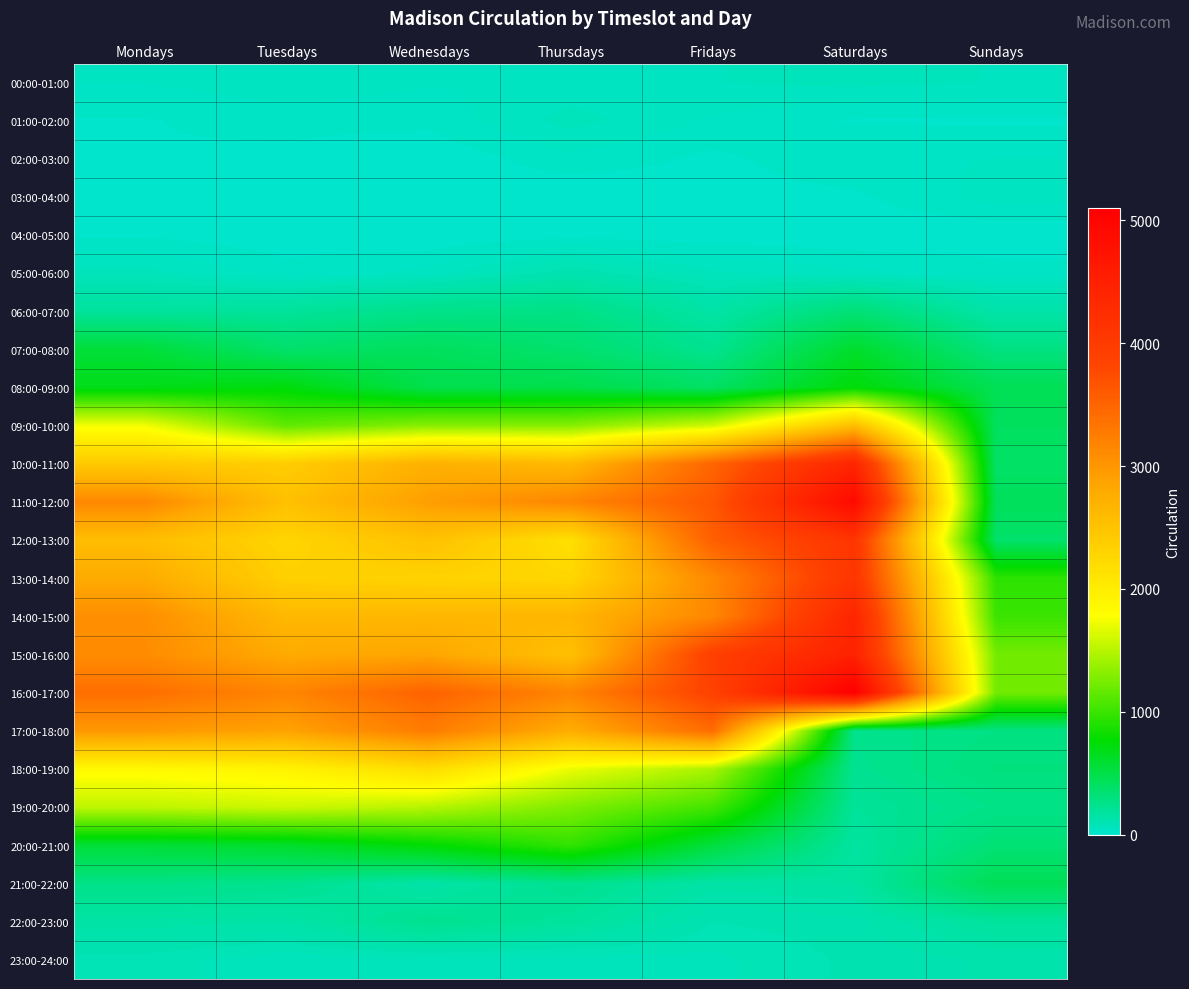

What is the greatest value displayed?

5100